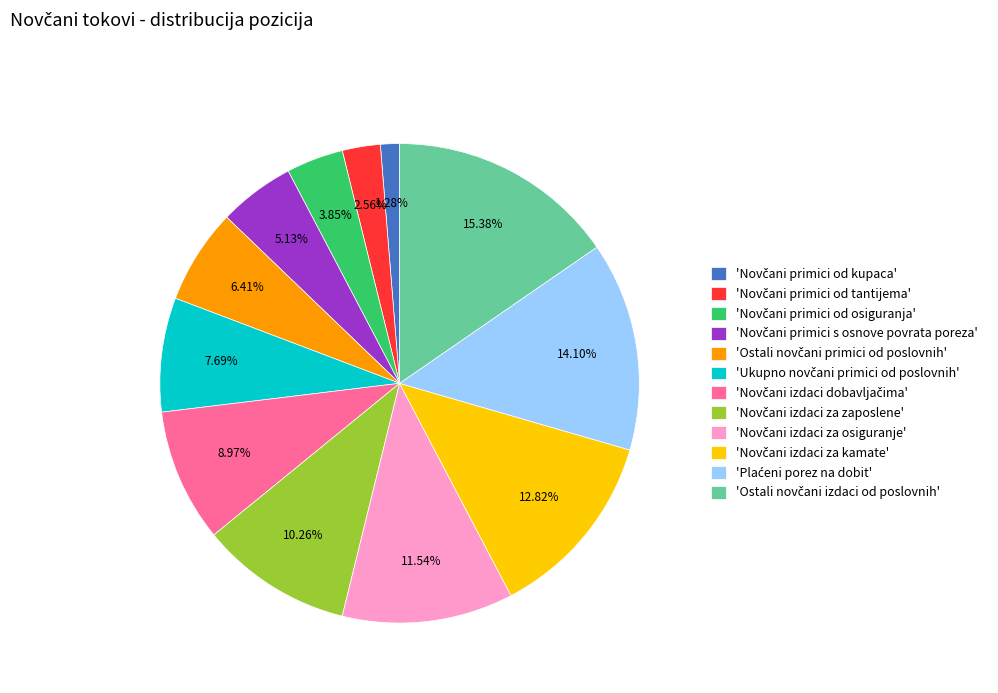

How many segments does this pie chart have?

12